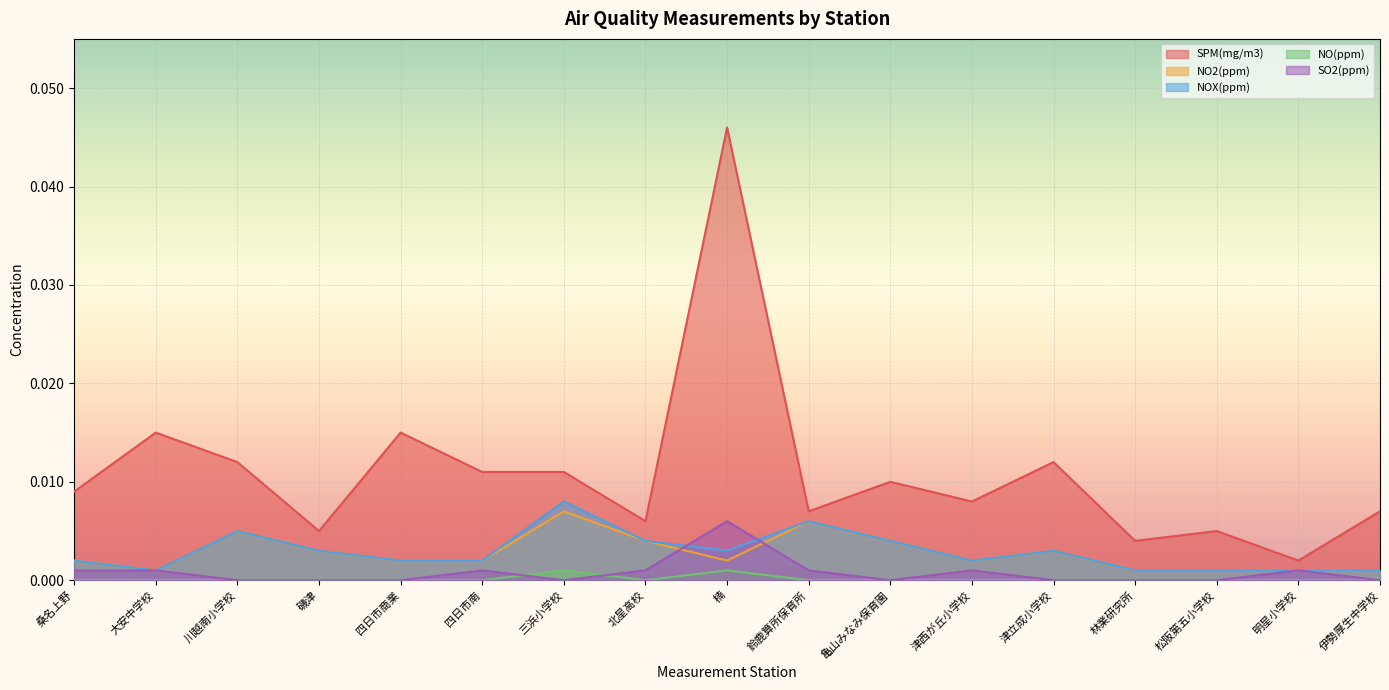

How many lines are shown in the chart?

5